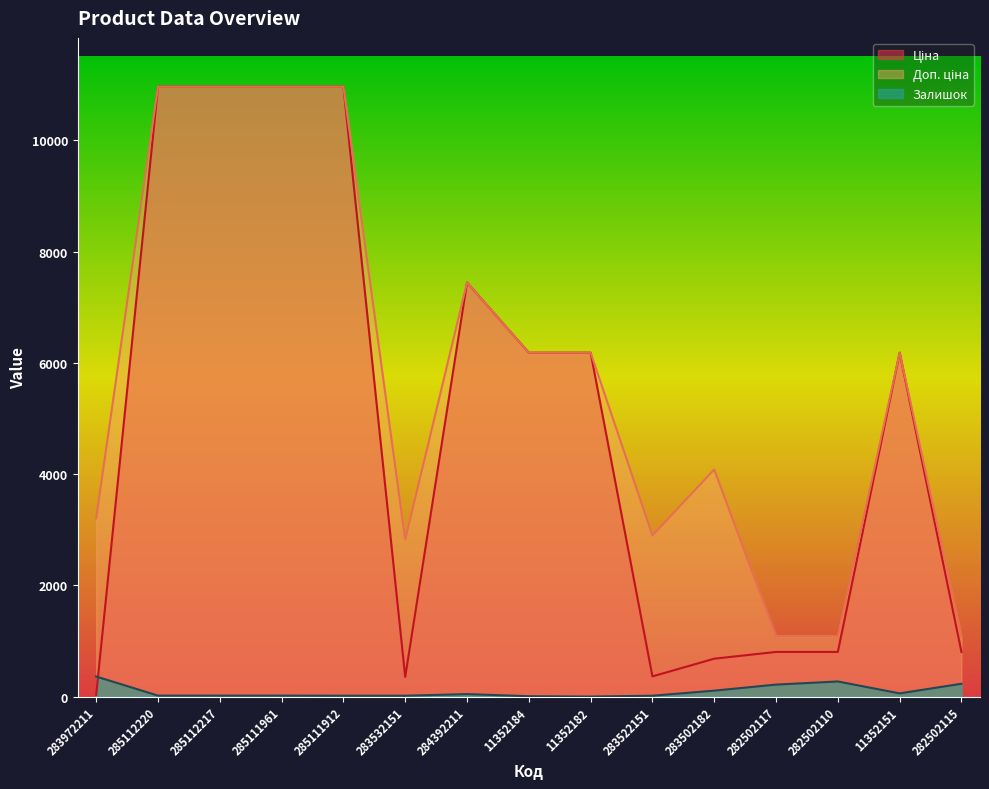

At which category does the chart reach its peak across all series?

285112220